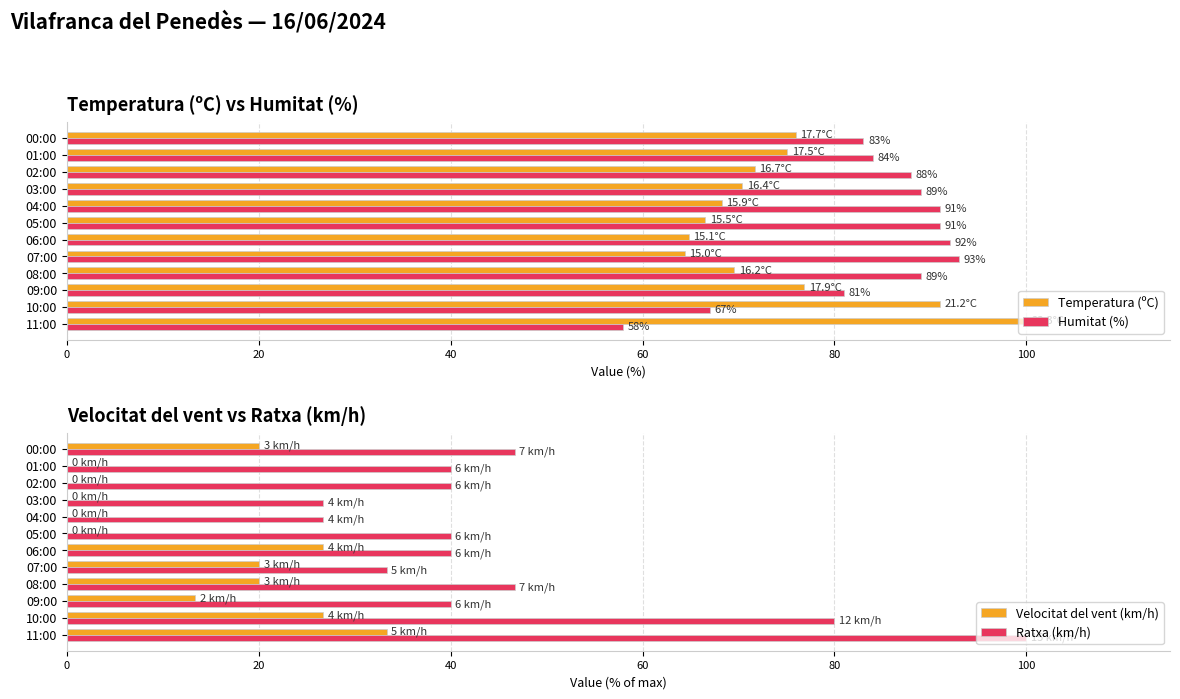

True or false: Velocitat del vent (km/h) has a value of 0.0 at 04:00.

True